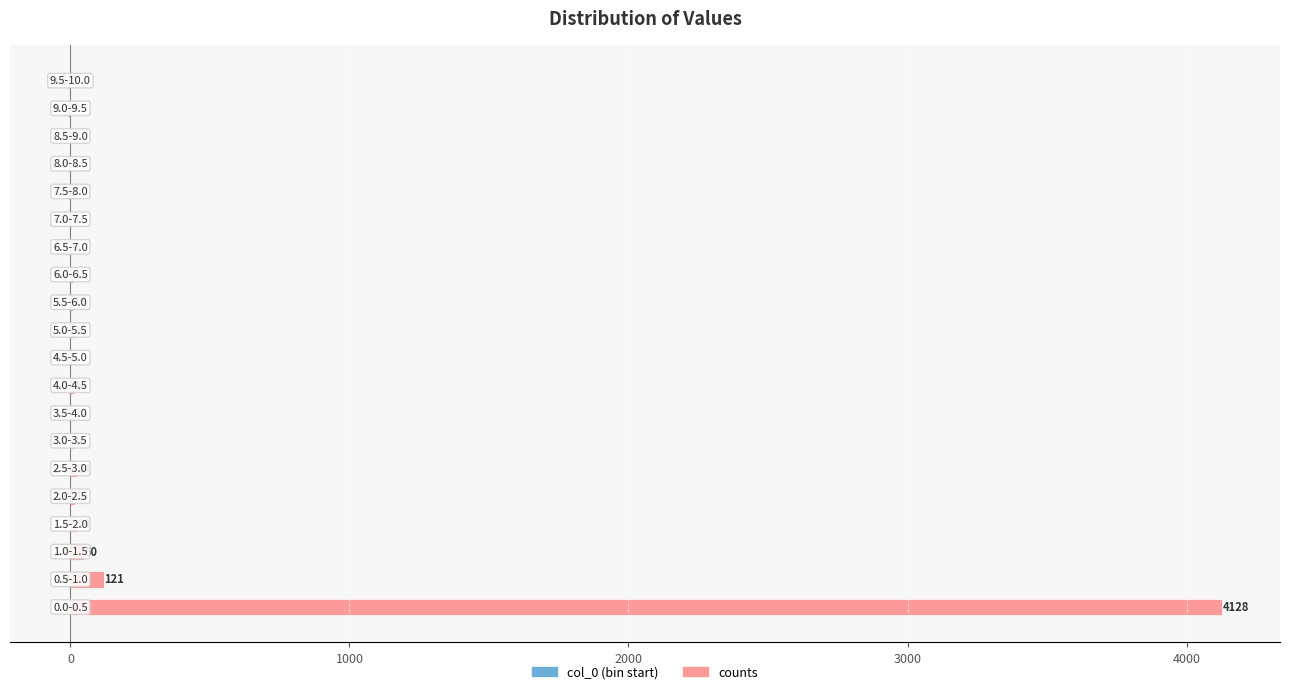

What is the difference between the second highest and second lowest values in the counts series?

120.0